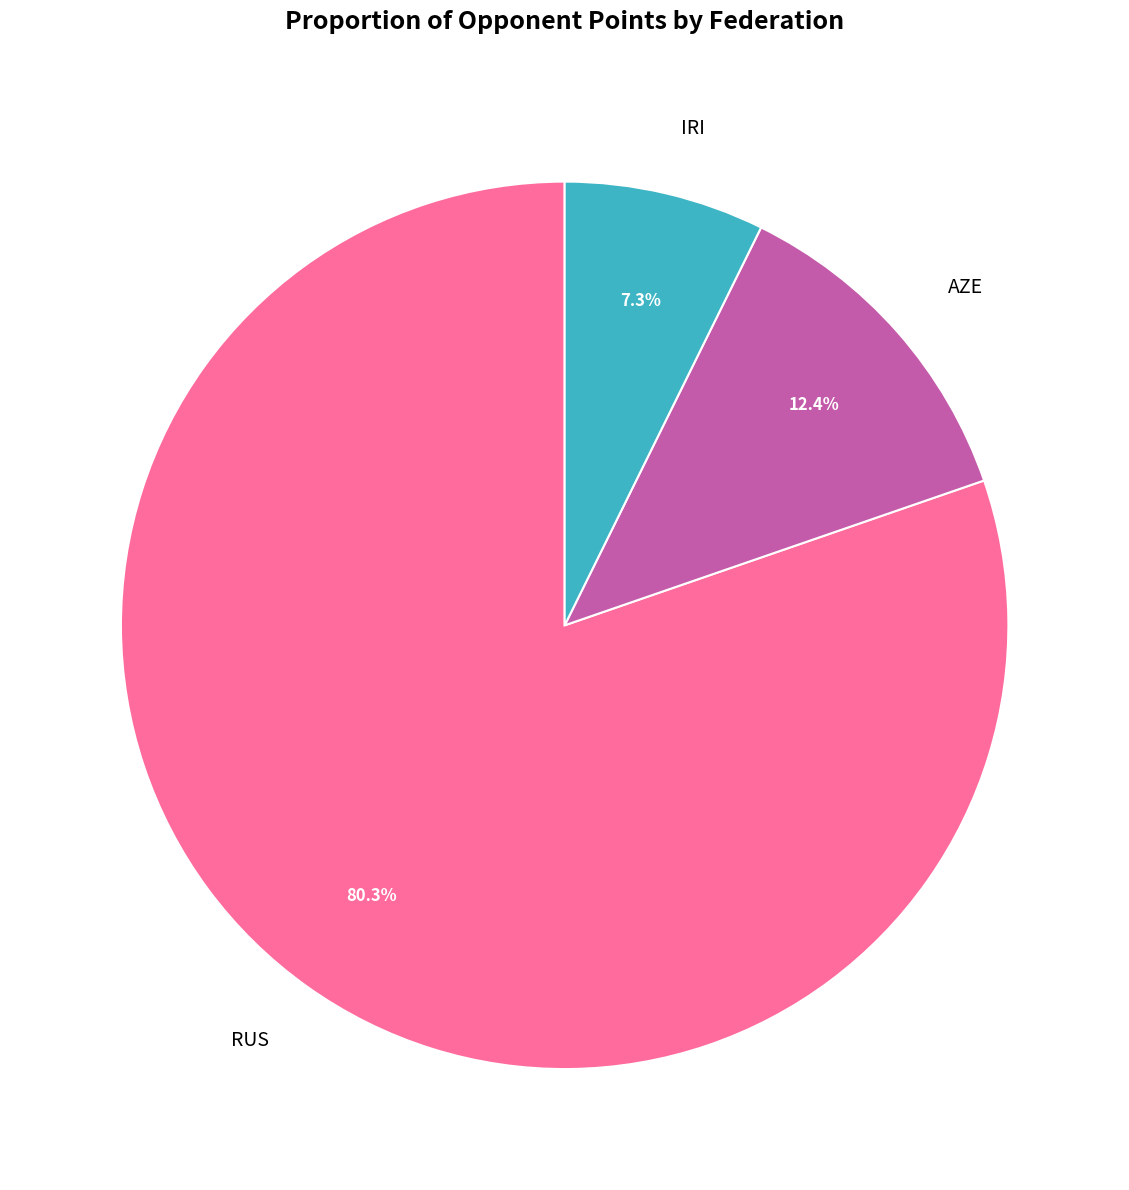

Rank the categories by value from lowest to highest.

IRI, AZE, RUS